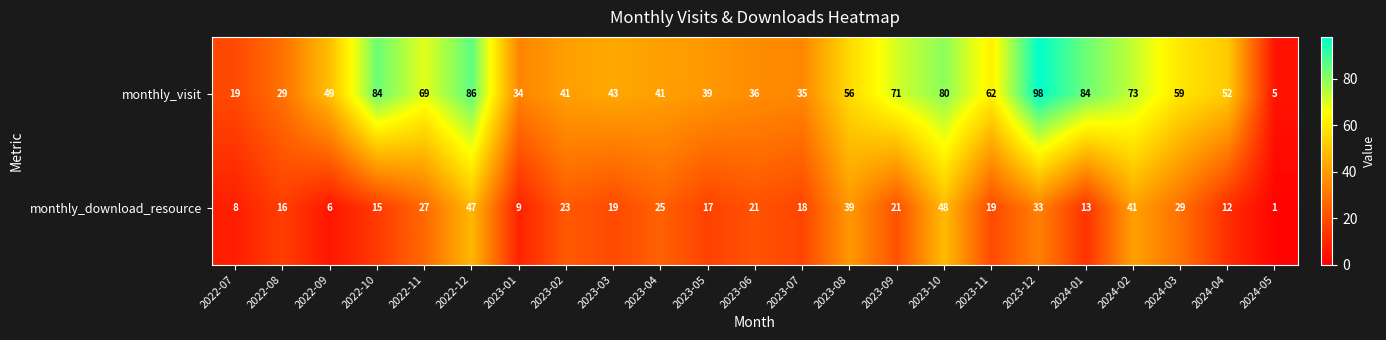

Which series changed the most between 2022-12 and 2023-03?

monthly_visit